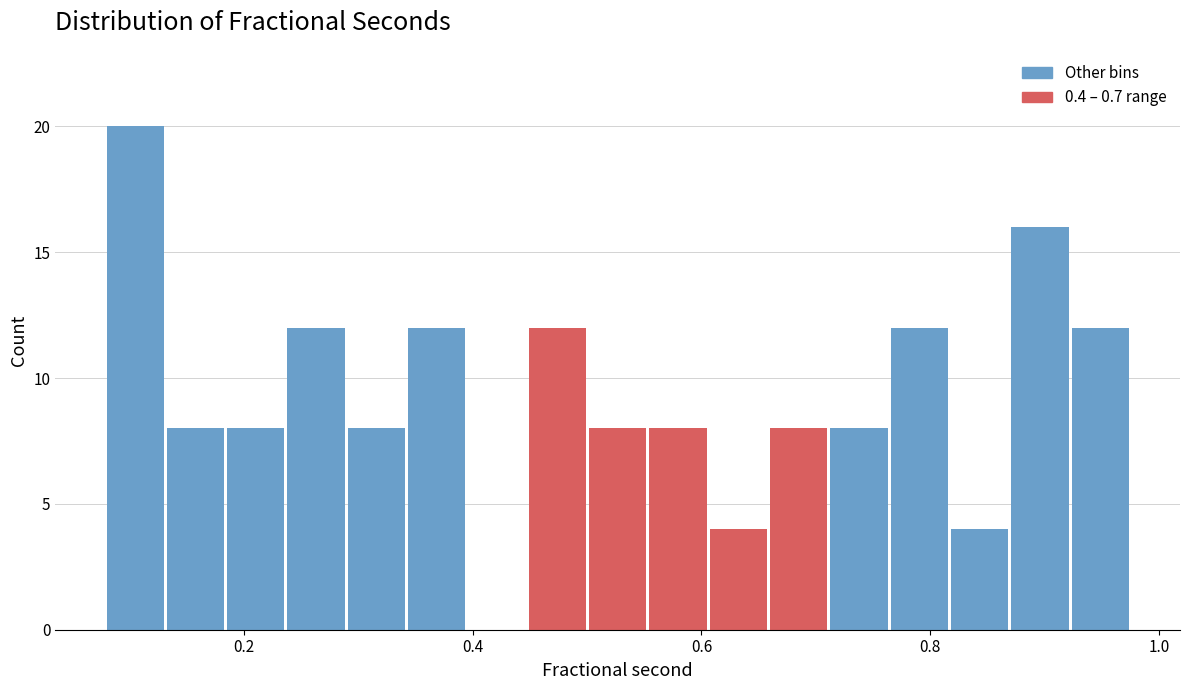

Around what value on the x-axis is the tallest bar? Give the approximate position of its centre, as read against the axis.

0.10